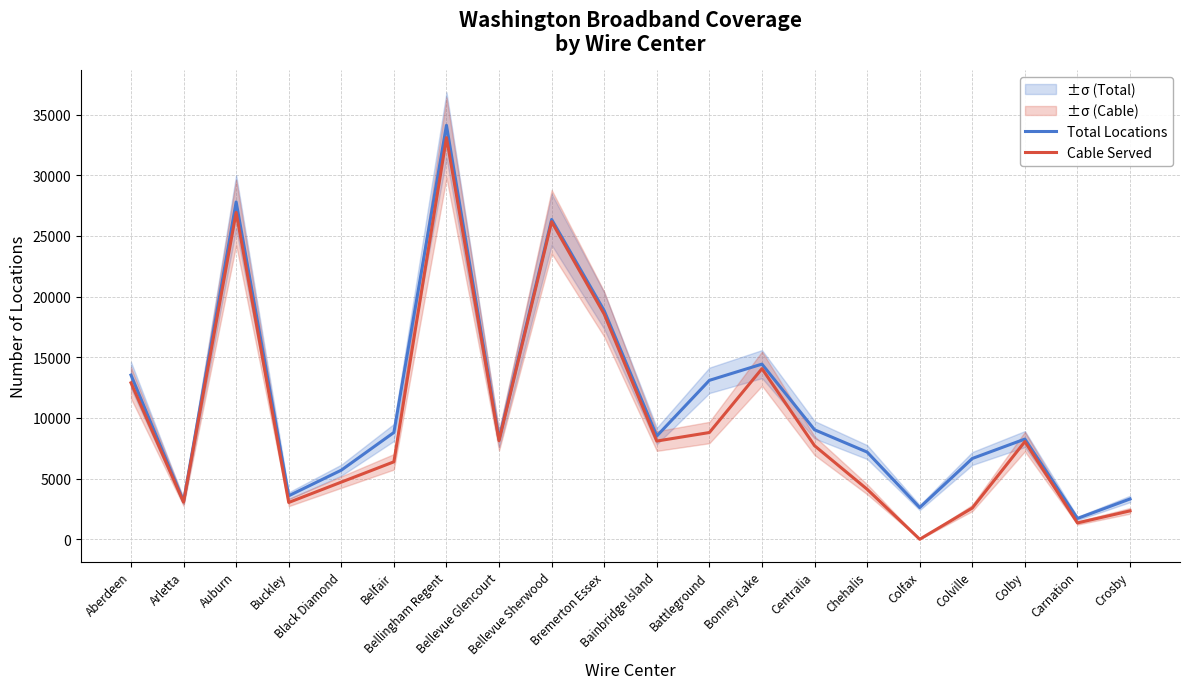

At which category is the sum across all series the highest?

Bellingham Regent